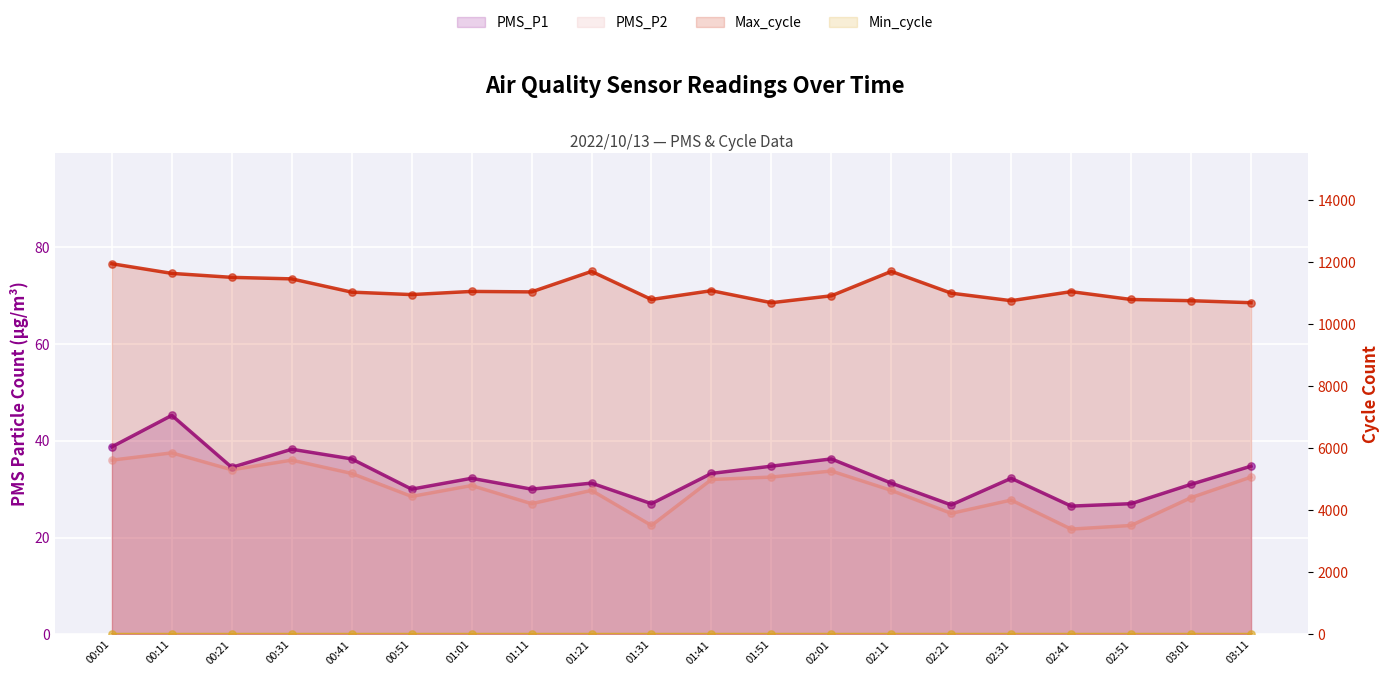

Which series reaches the maximum Y coordinate?

Max_cycle